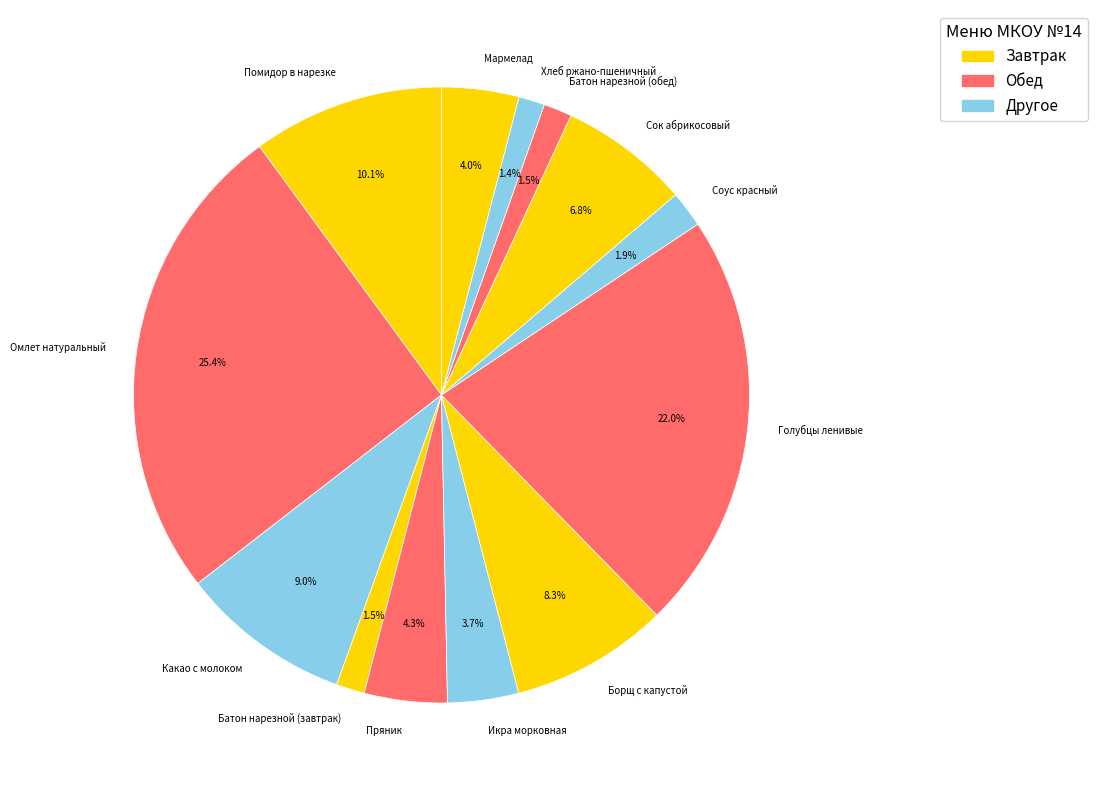

Count the number of slices in the pie.

13